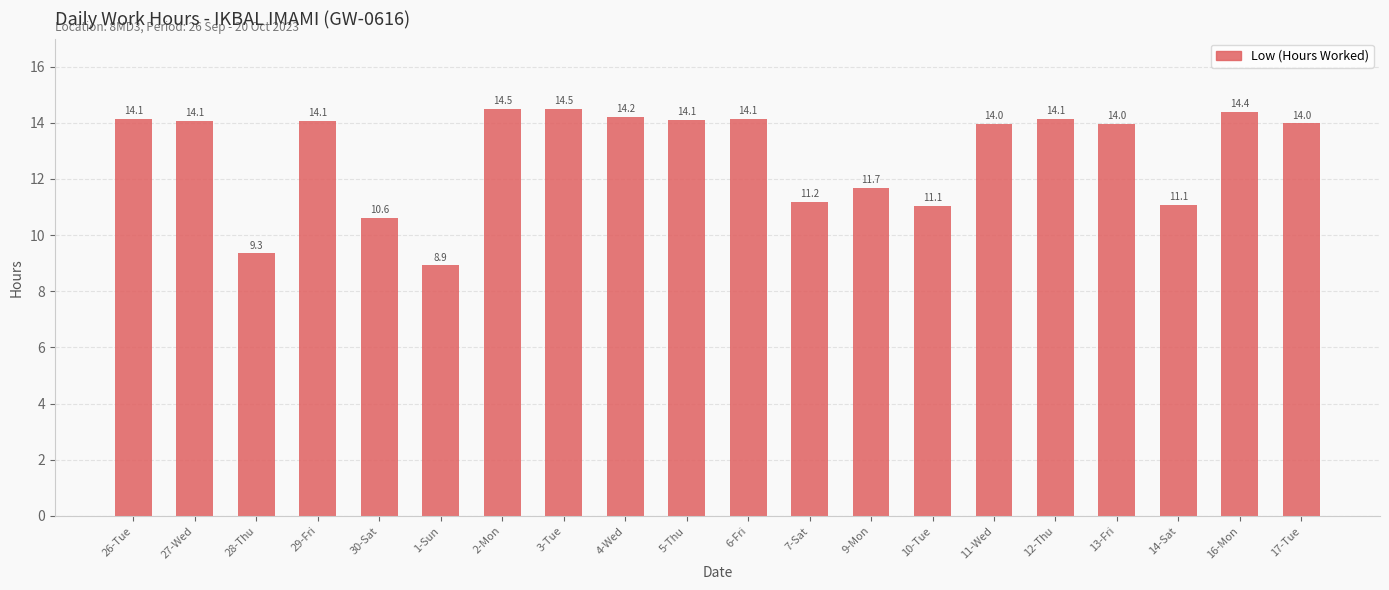

What value does the data have at 12-Thu?

14.1